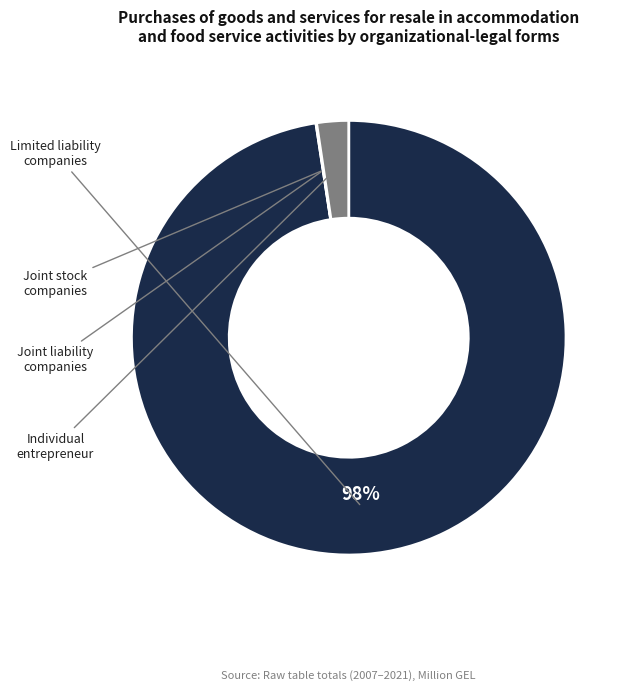

How many segments does this pie chart have?

4